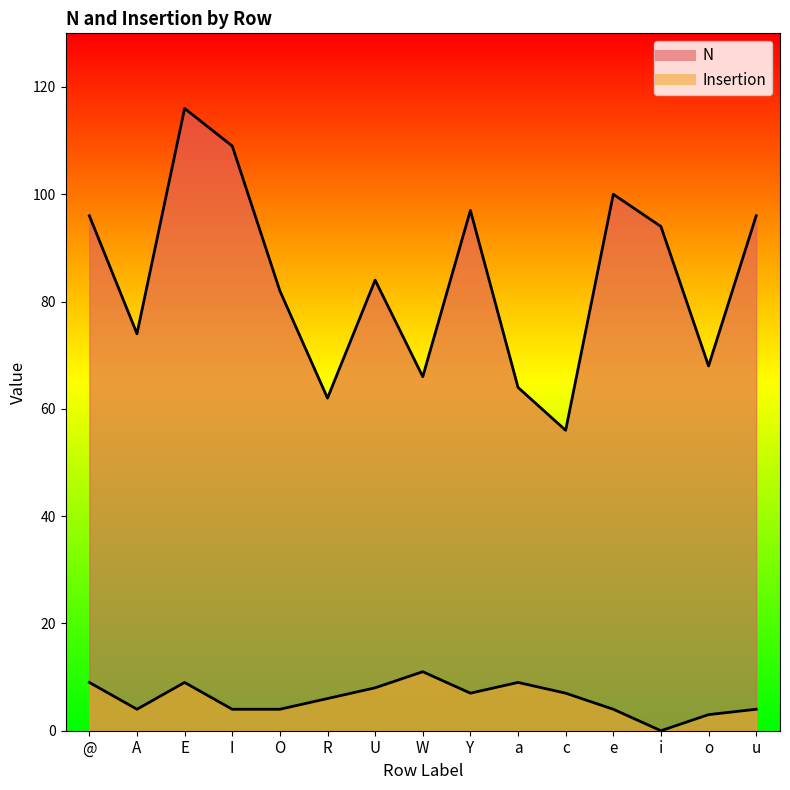

How many data points in Insertion are less than 6?

7